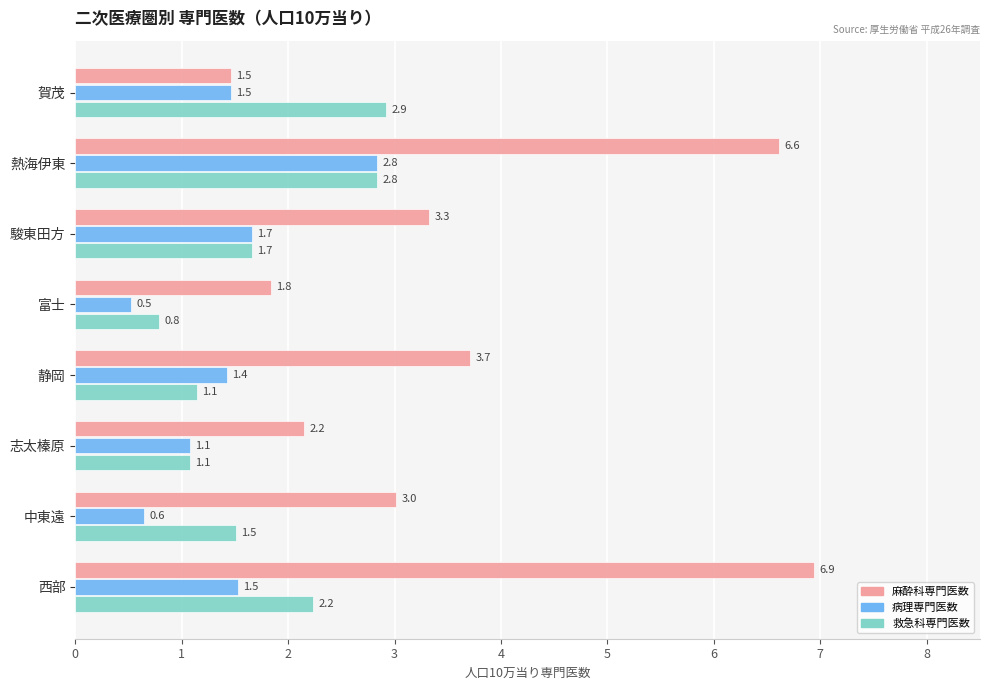

What is the smallest value displayed?

0.5